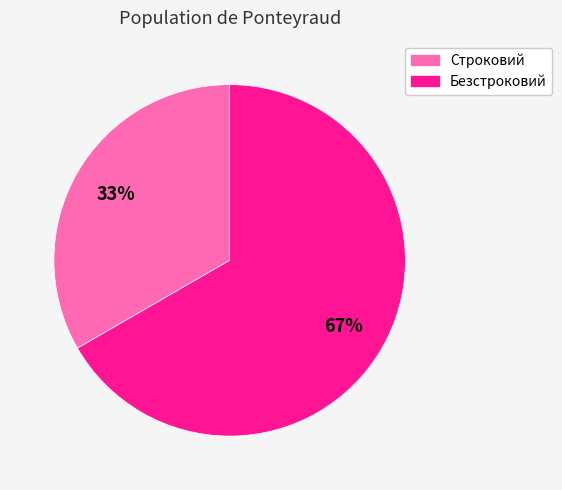

How many segments does this pie chart have?

2